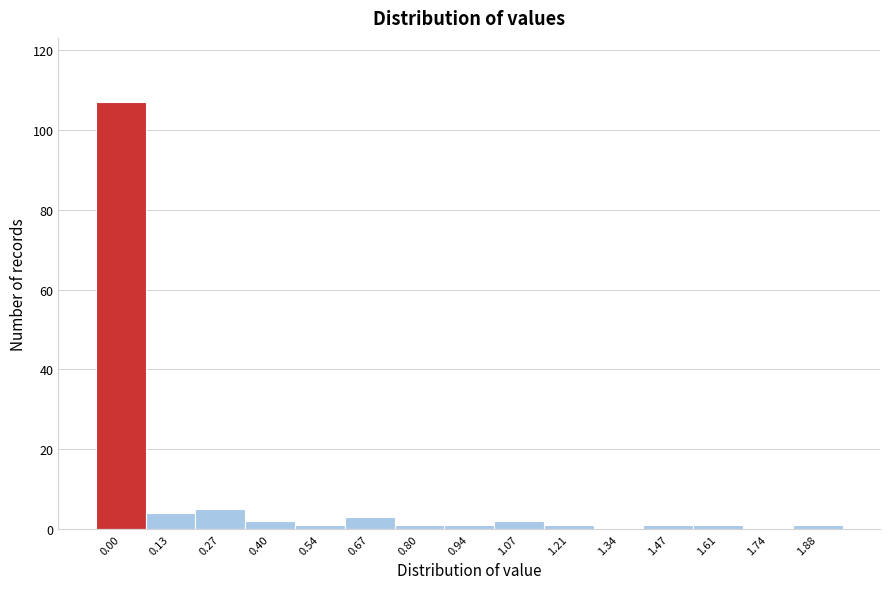

Reading right to left, what are all the values shown in this chart?

1.88=1	1.74=0	1.61=1	1.47=1	1.34=0	1.21=1	1.07=2	0.94=1	0.80=1	0.67=3	0.54=1	0.40=2	0.27=5	0.13=4	0.00=107